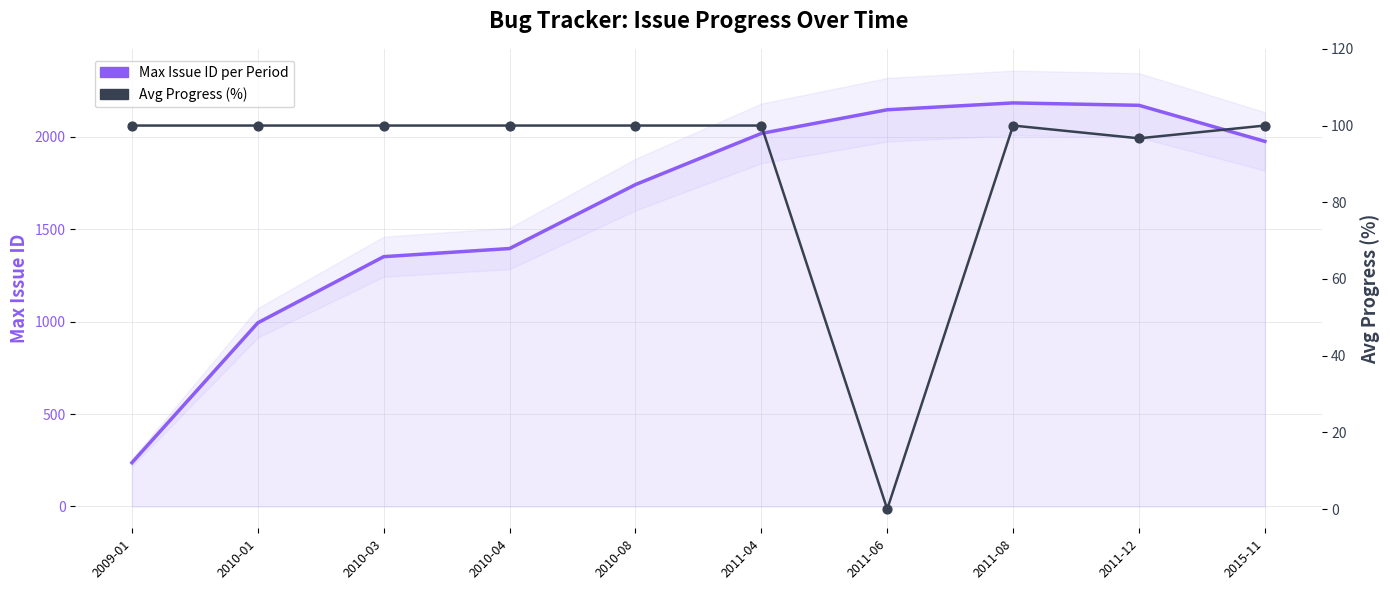

At how many categories does at least one series exceed 1205?

8